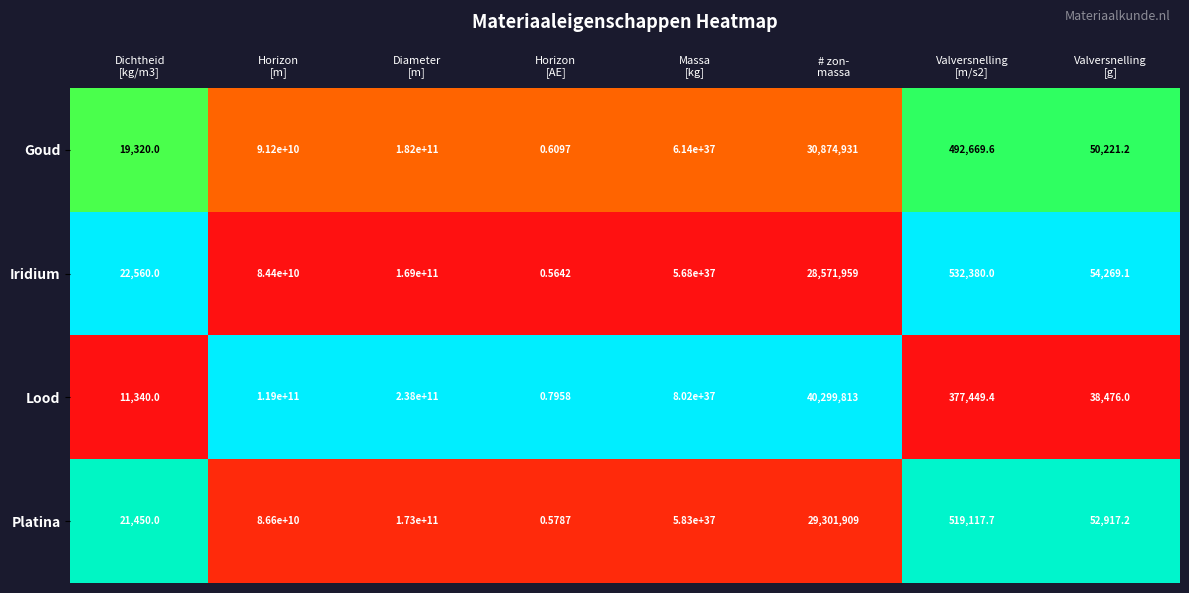

Which series has the widest spread of values?

Lood